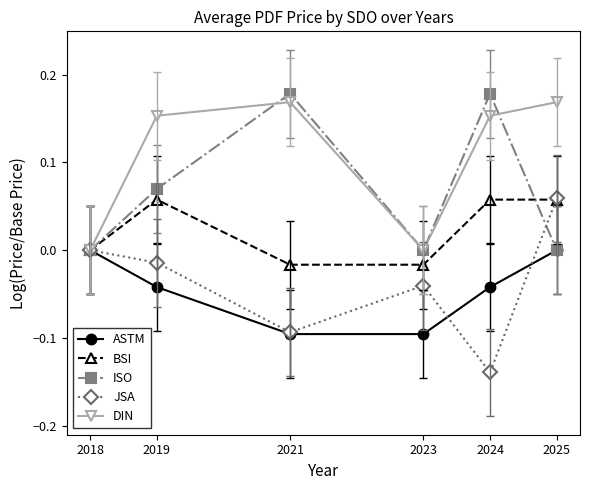

At which category is the sum across all series the highest?

2025